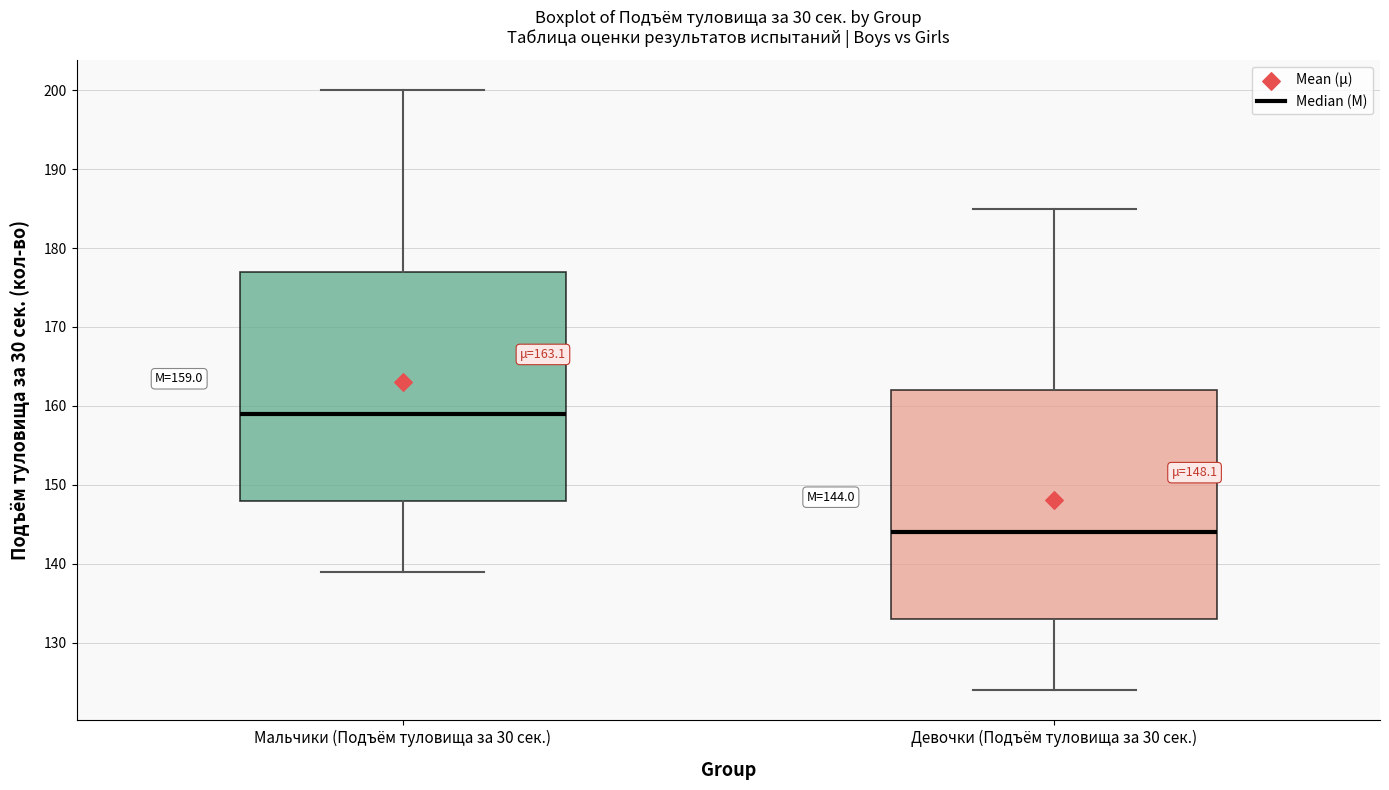

Which box's median line is the highest?

Мальчики (Подъём туловища за 30 сек.)